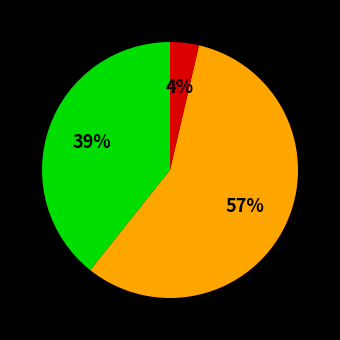

Does any single category account for the majority?

Yes